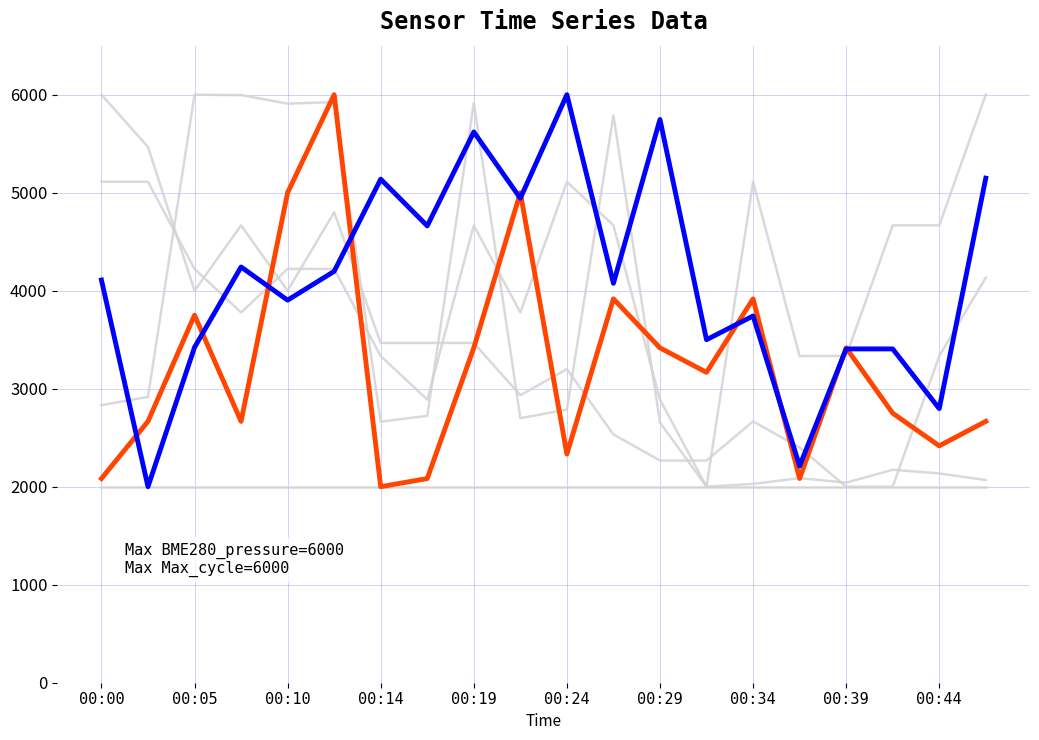

How many lines are shown in the chart?

6